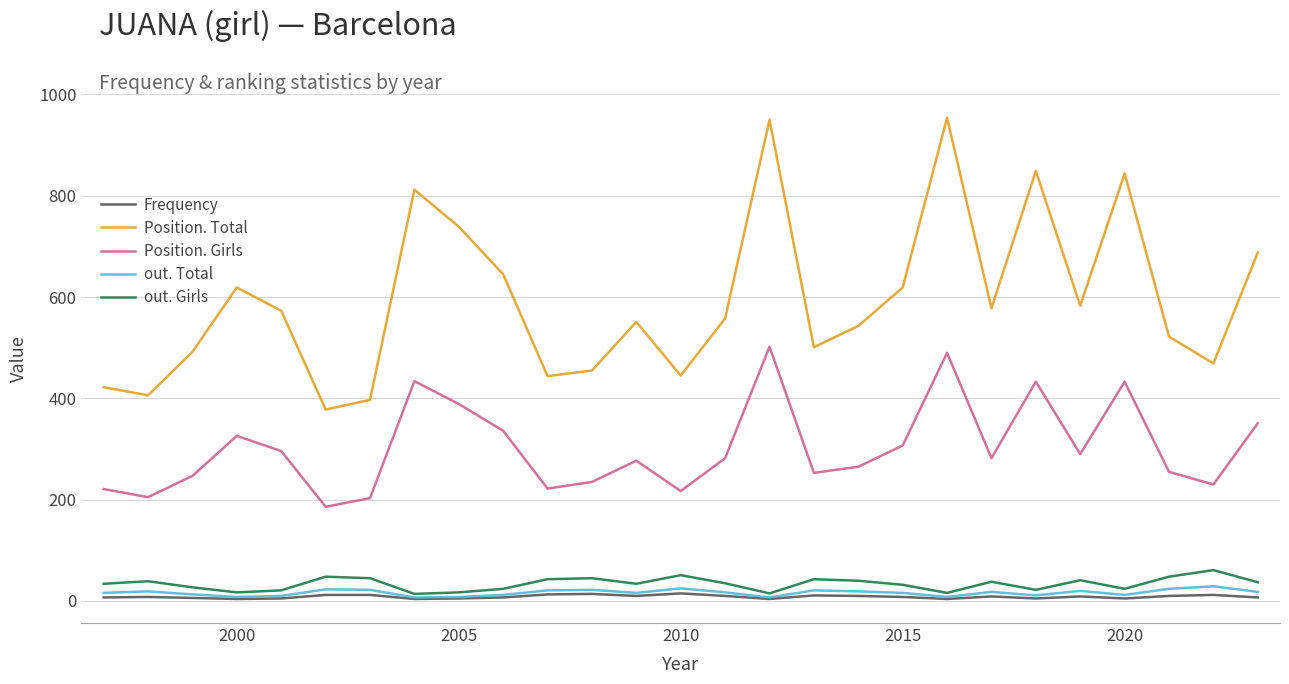

Which series has the largest range (max minus min)?

Position. Total